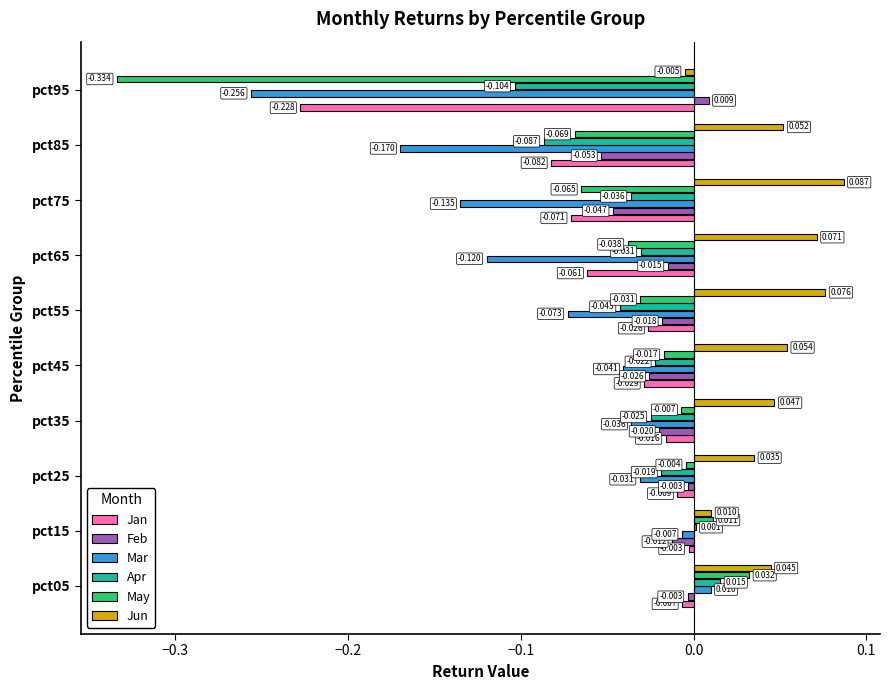

Which series has the largest total across all categories?

Jun